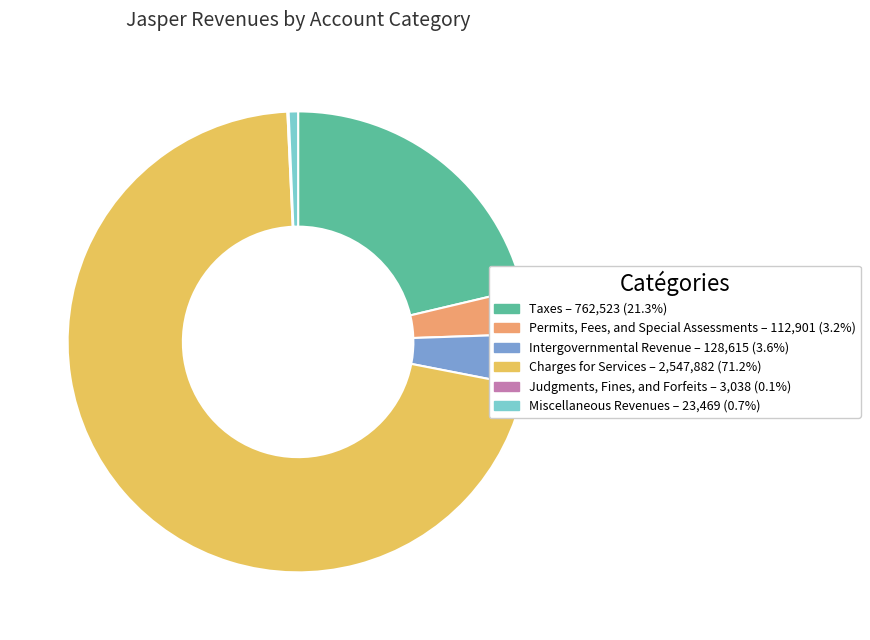

Do Charges for Services and Miscellaneous Revenues together represent more than half of the pie?

Yes